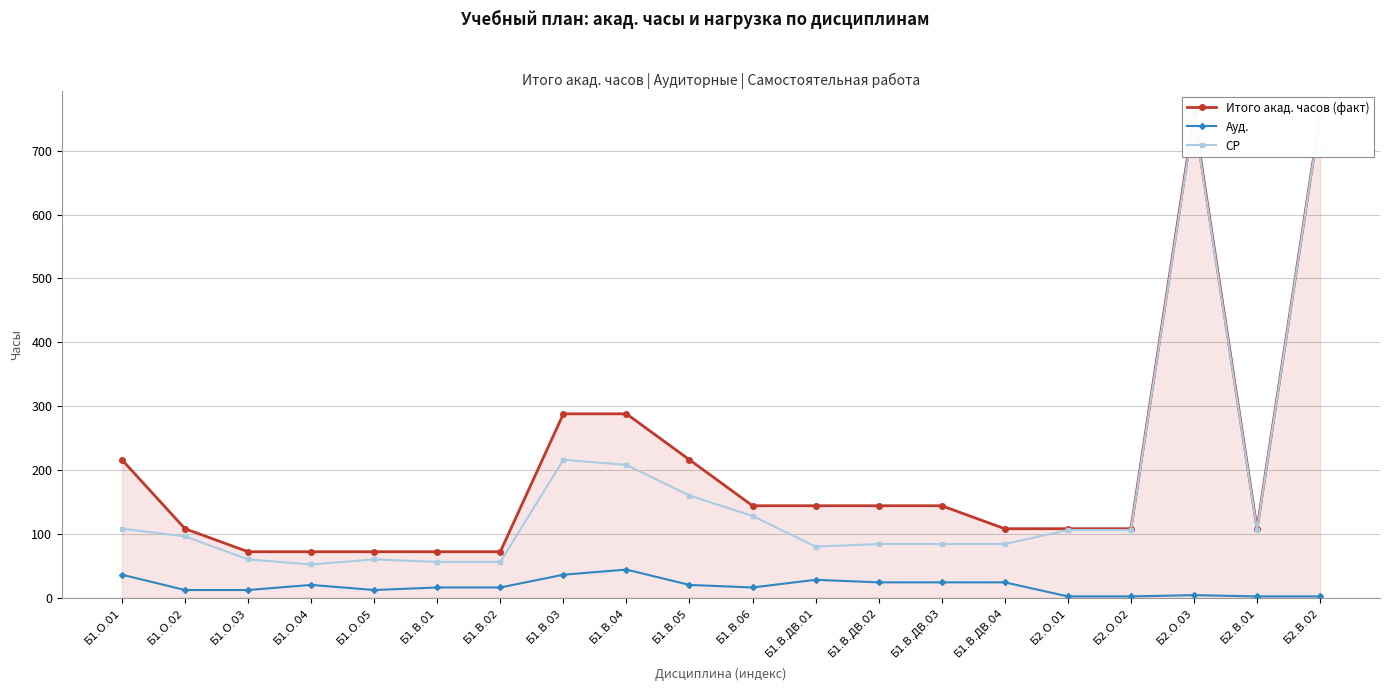

At how many categories does at least one series exceed 656?

2